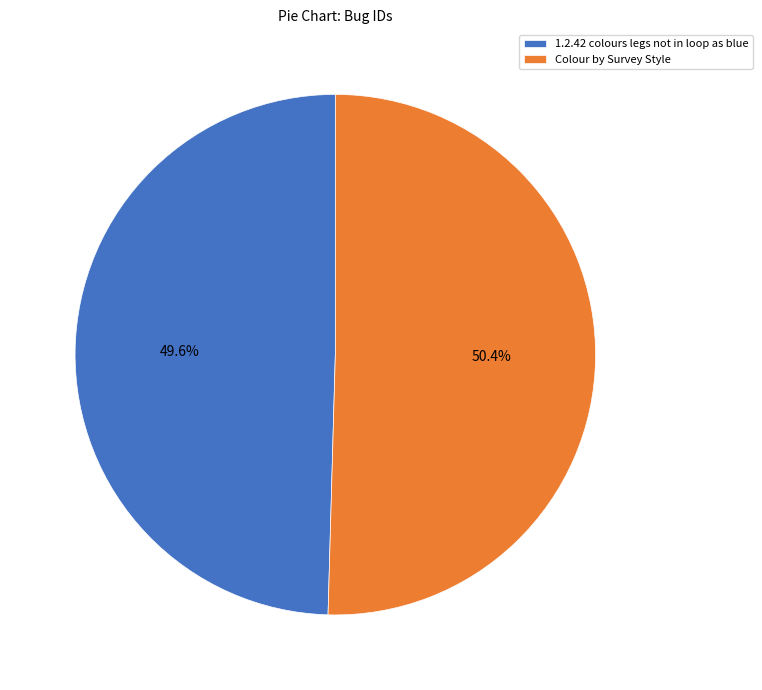

Which category accounts for the majority?

Colour by Survey Style